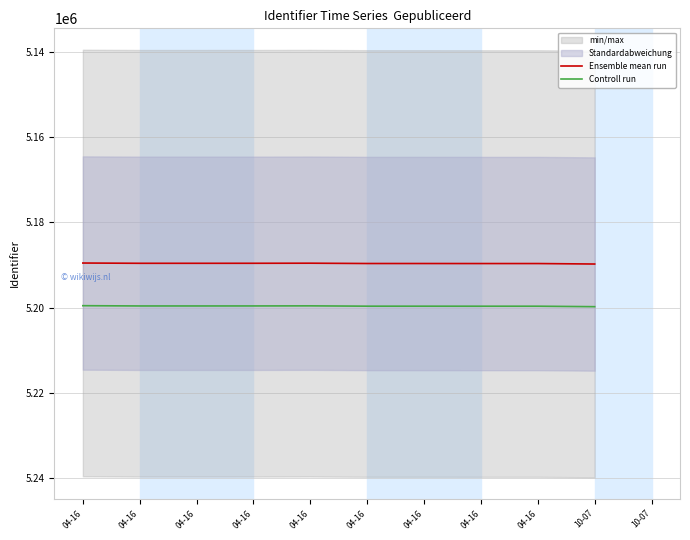

Between 04-16 and 10-07, which series saw the biggest shift?

Ensemble mean run